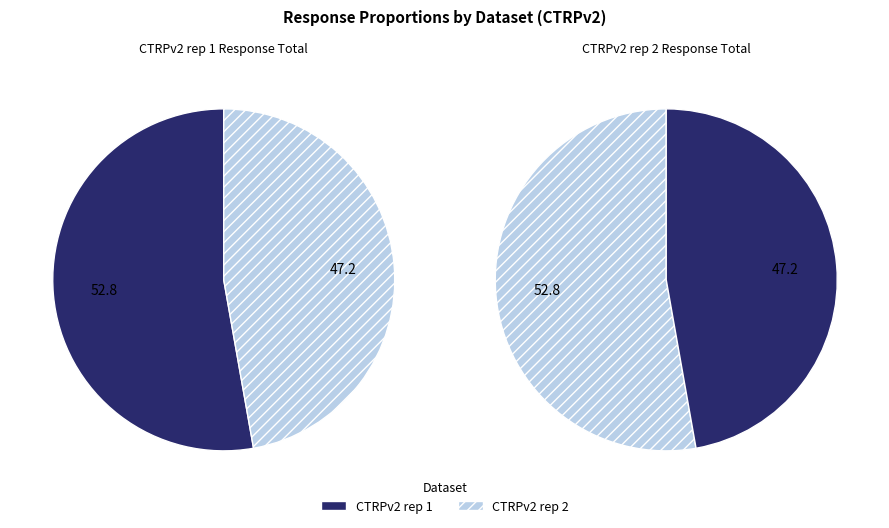

The 10 slice represents 1% of the pie. True or false?

False